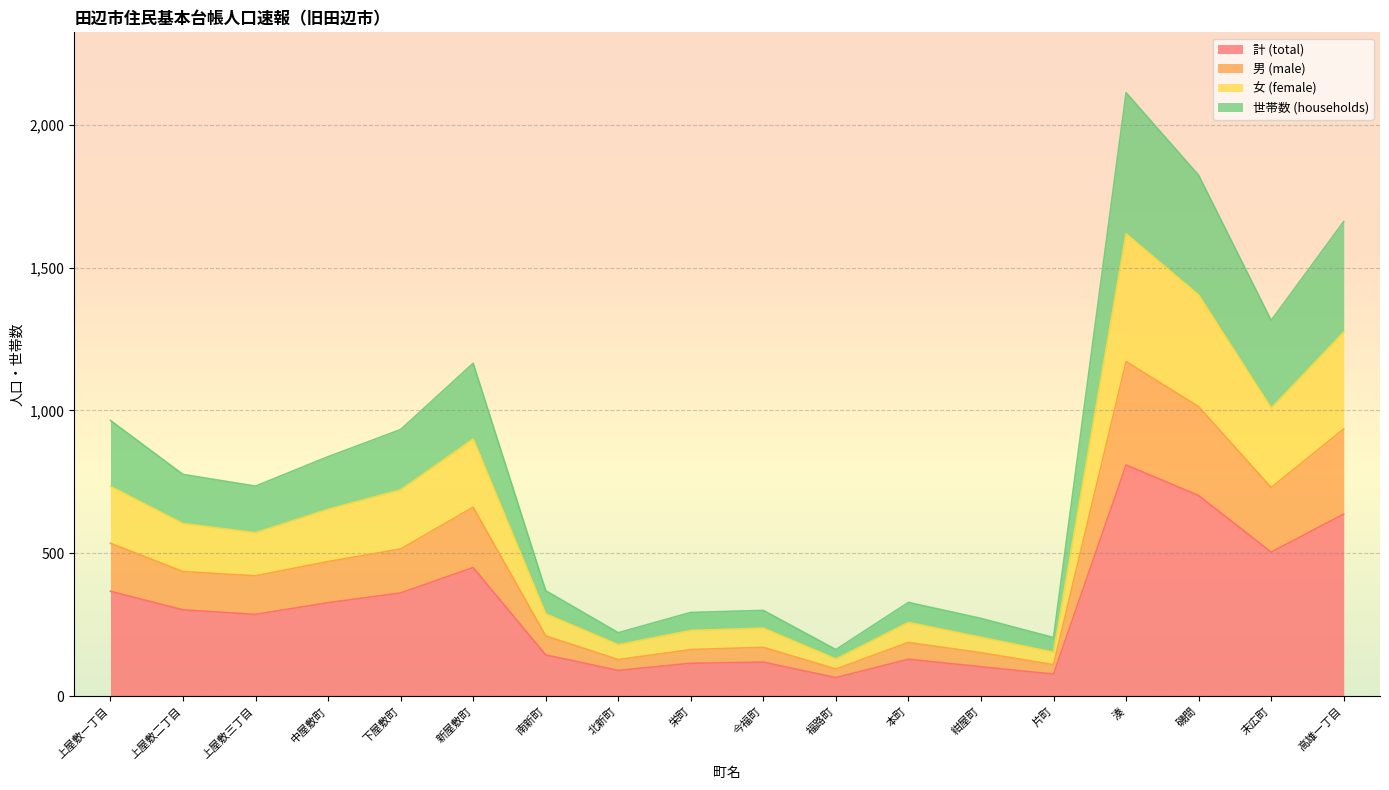

How many lines are shown in the chart?

4